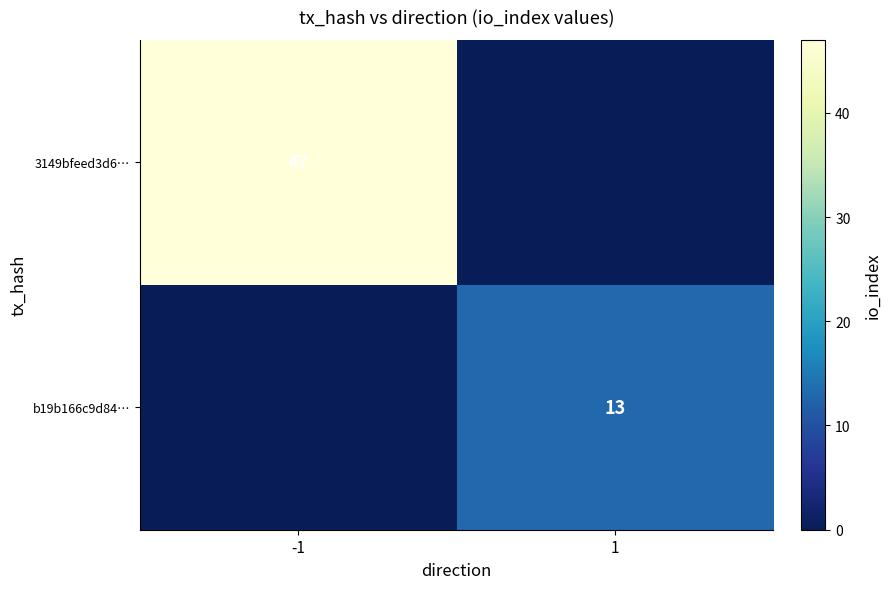

At which category does the chart reach its minimum across all series?

1